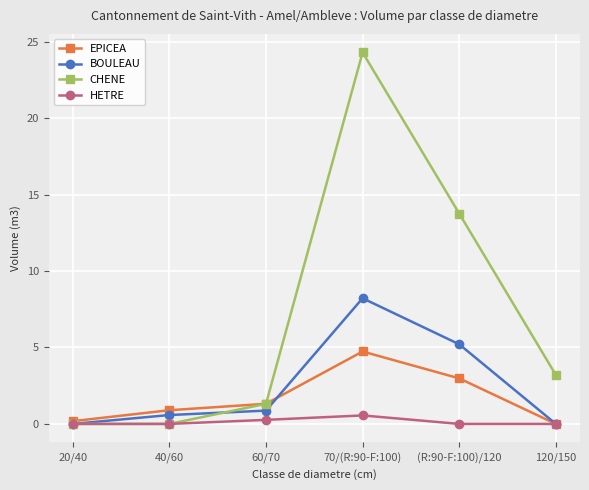

Rank the series by their maximum value, from highest to lowest.

CHENE, BOULEAU, EPICEA, HETRE